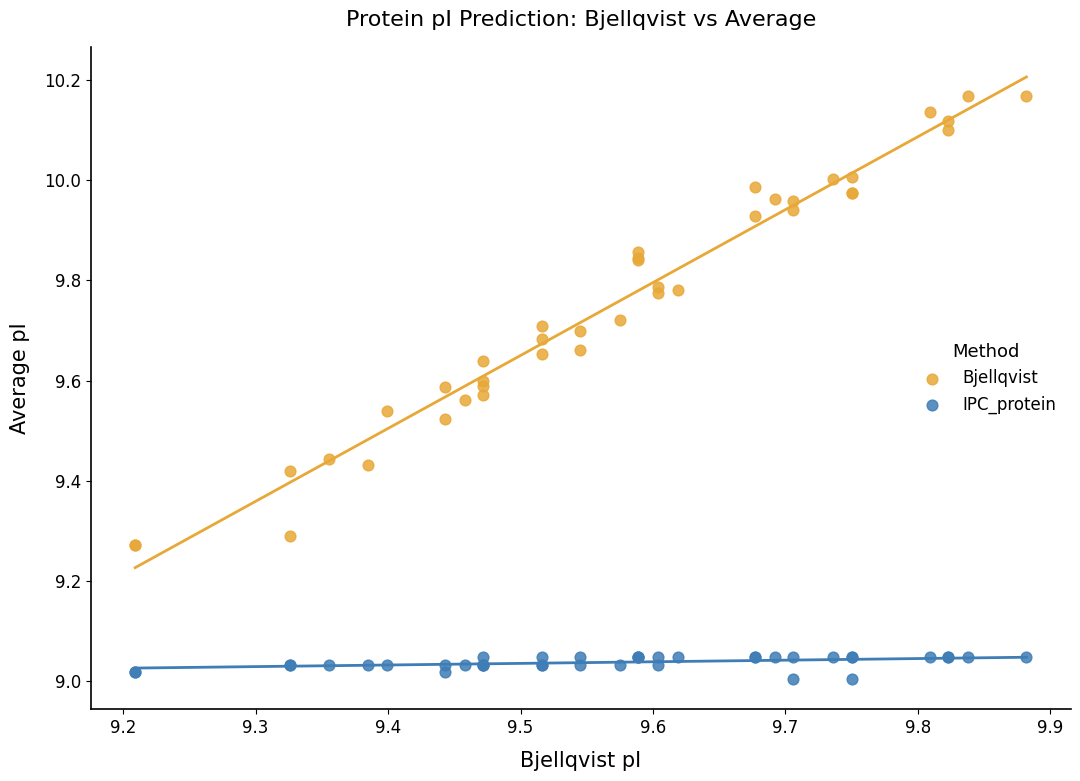

Which series reaches the minimum Y coordinate?

IPC_protein